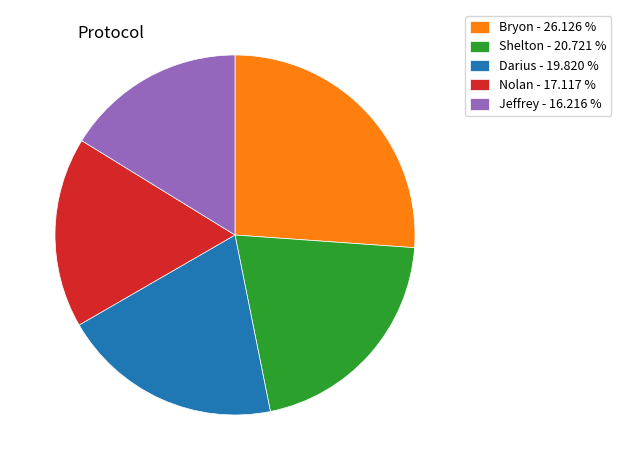

Between Darius and Jeffrey, which is larger?

Darius